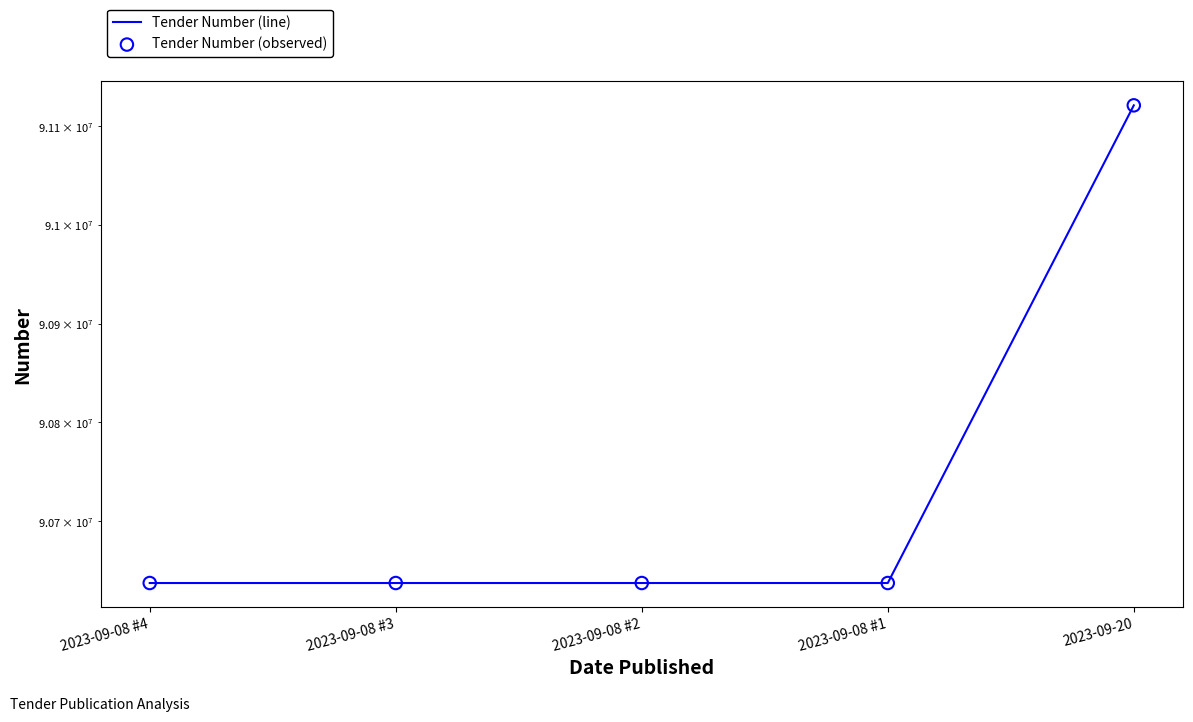

Which series has the largest total across all categories?

Tender Number (line)